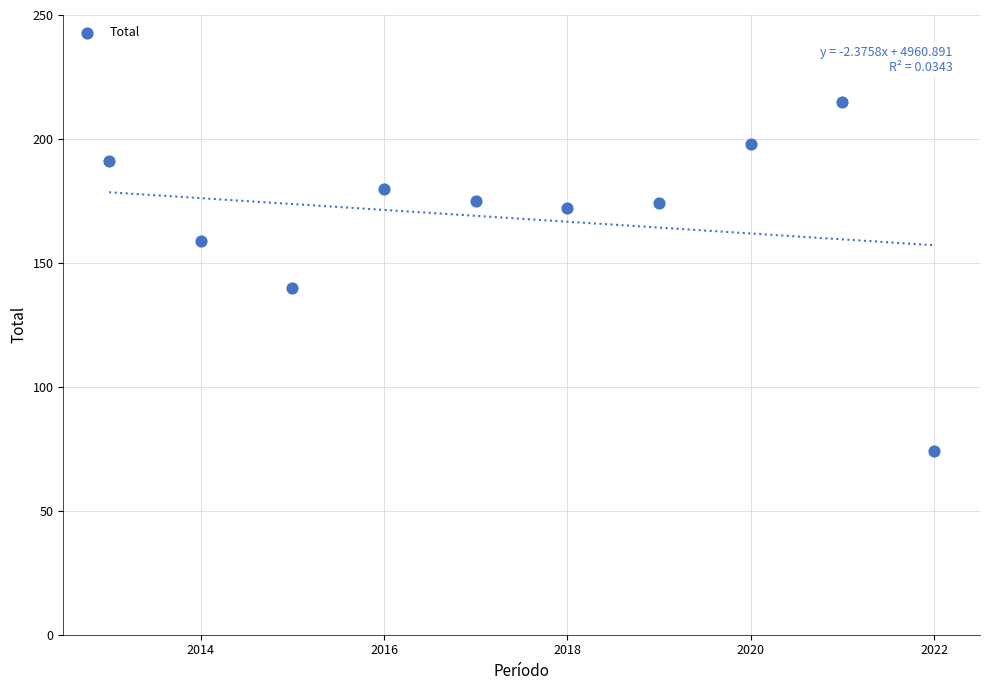

What Y value in the scatter plot is closest to 144?

140